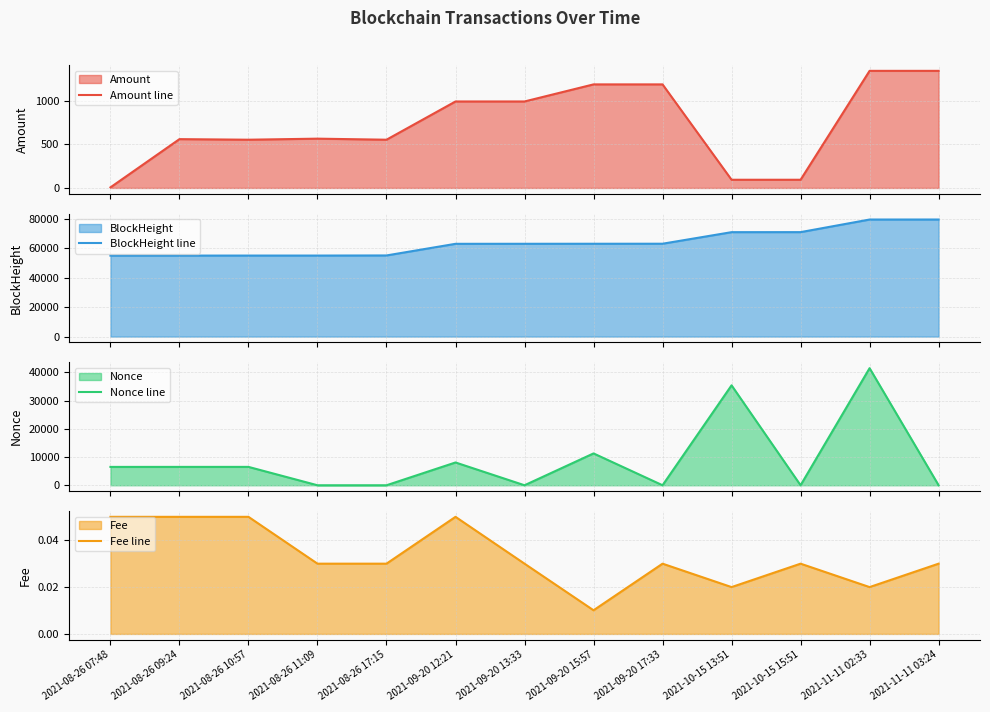

Which series has the largest range (max minus min)?

Nonce line